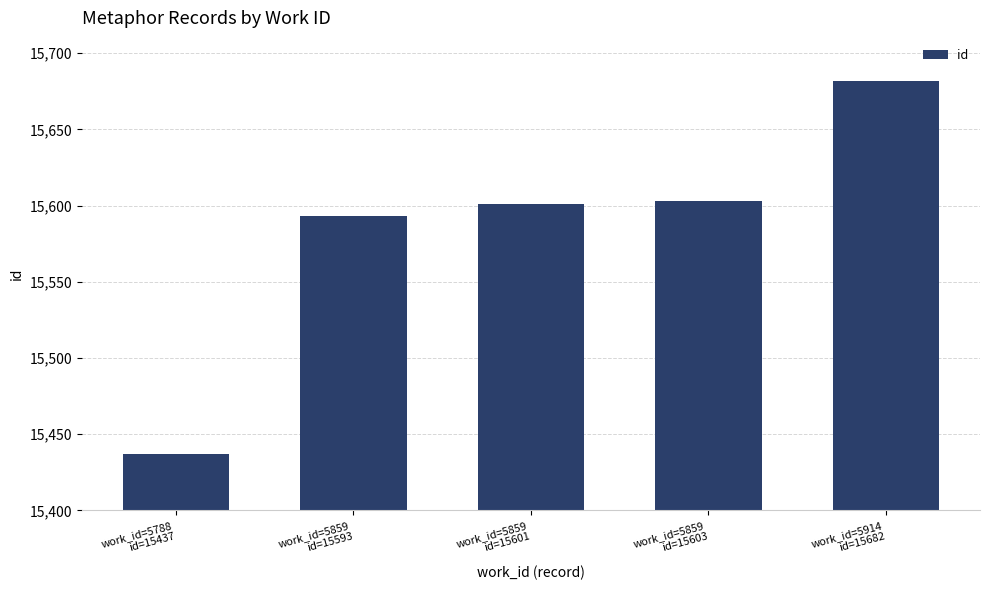

How many data points are less than 15601?

2